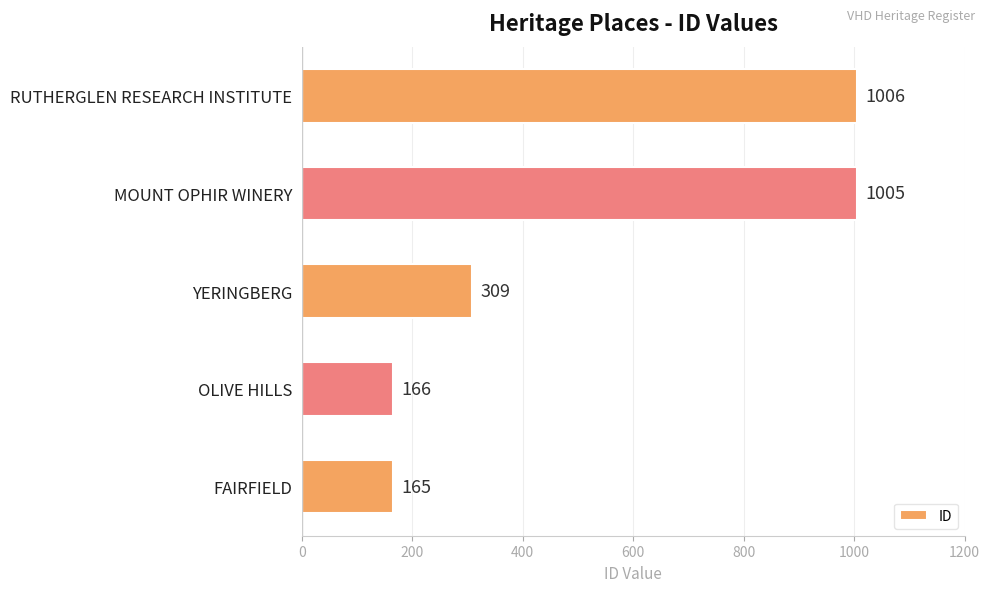

What is the smallest value displayed?

165